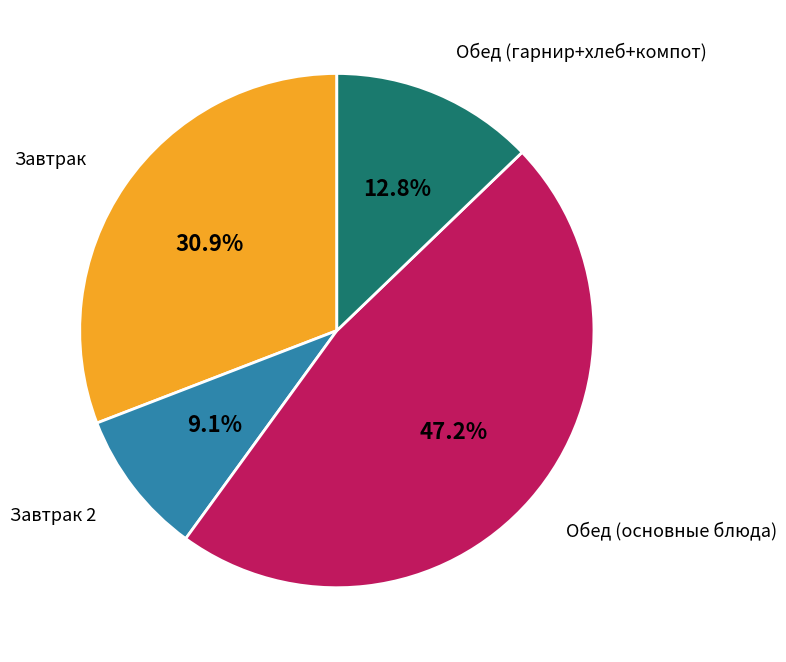

Is there any slice that represents more than half of the pie?

No